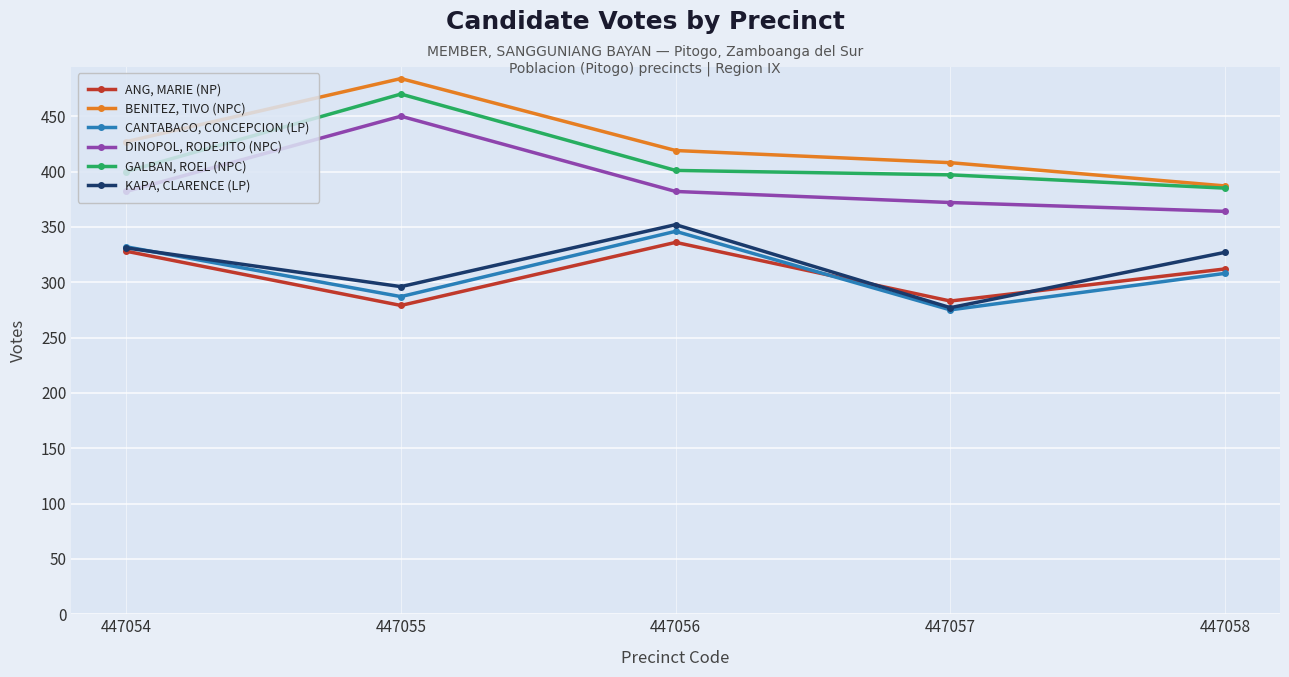

True or false: KAPA, CLARENCE (LP) and BENITEZ, TIVO (NPC) intersect in this chart.

False